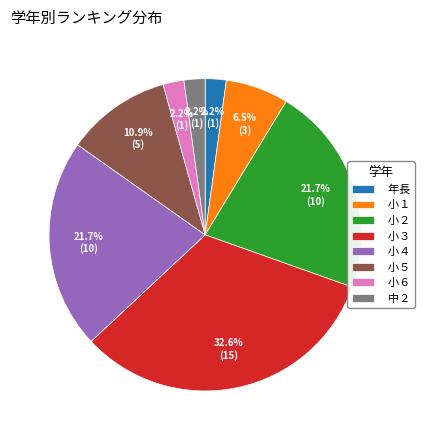

The 小１ slice represents 1% of the pie. True or false?

False